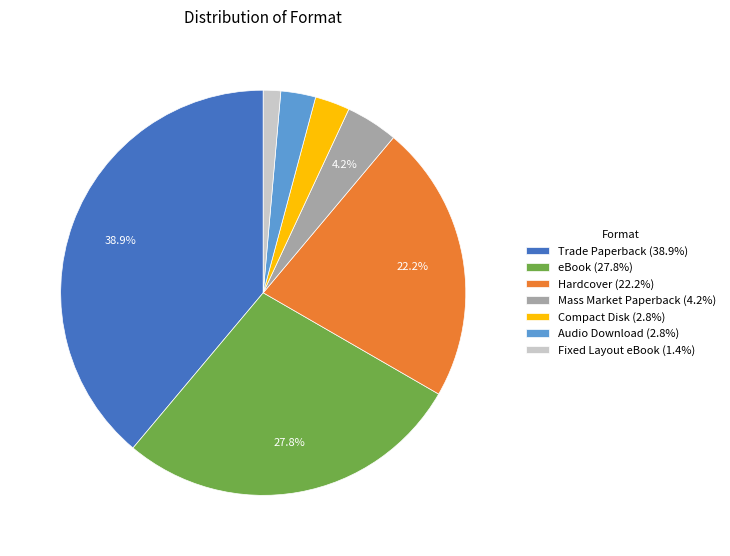

To the nearest percent, what percentage of the pie is Trade Paperback?

39%